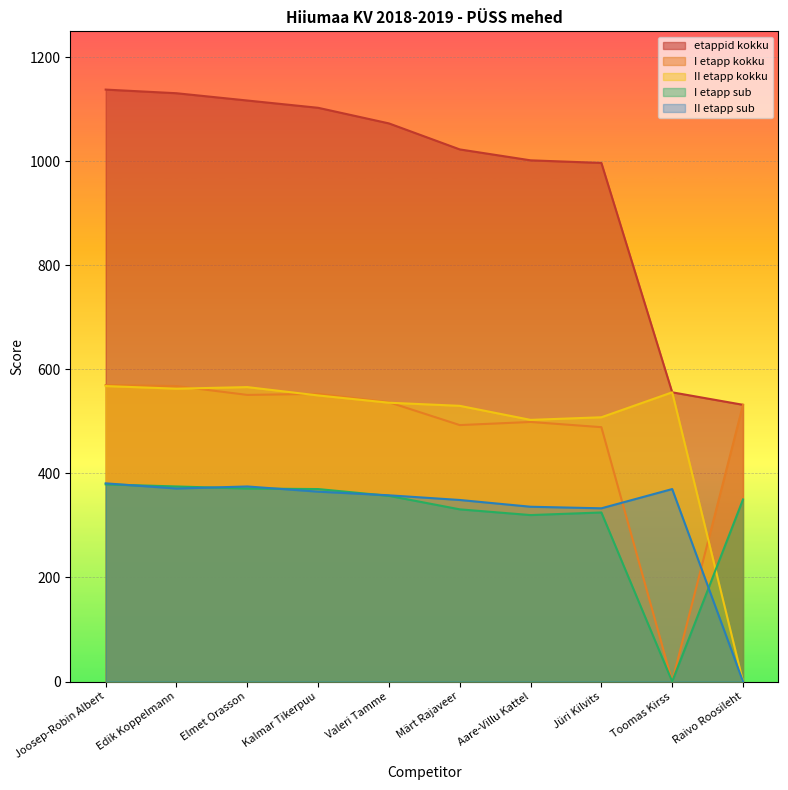

Rank the series at Elmet Orasson from highest to lowest value.

etappid kokku, II etapp kokku, I etapp kokku, II etapp sub, I etapp sub